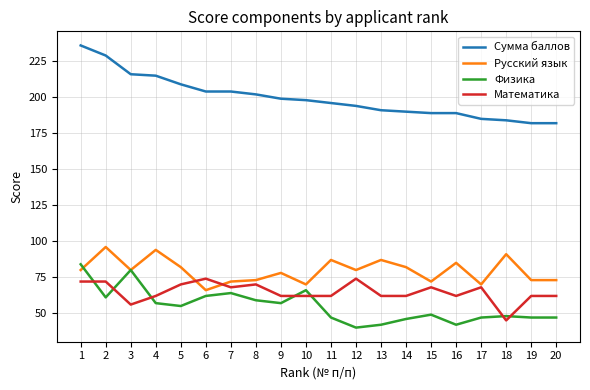

What is the maximum value shown in the chart?

236